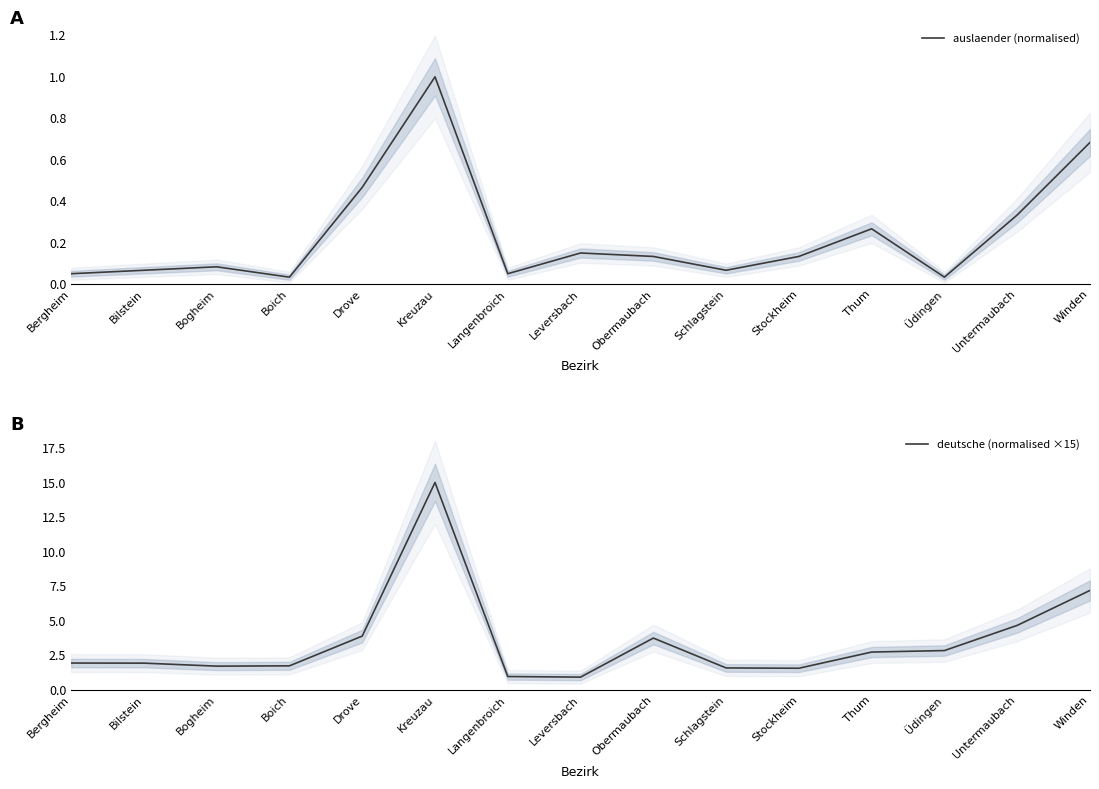

Reading right to left, list all the values displayed in this chart.

auslaender (normalised): Winden=0.7	Untermaubach=0.3	Üdingen=0.0	Thum=0.3	Stockheim=0.1	Schlagstein=0.1	Obermaubach=0.1	Leversbach=0.1	Langenbroich=0.1	Kreuzau=1.0	Drove=0.5	Boich=0.0	Bogheim=0.1	Bilstein=0.1	Bergheim=0.1
deutsche (normalised ×15): Winden=7.2	Untermaubach=4.7	Üdingen=2.8	Thum=2.7	Stockheim=1.6	Schlagstein=1.6	Obermaubach=3.7	Leversbach=0.9	Langenbroich=1.0	Kreuzau=15.0	Drove=3.9	Boich=1.7	Bogheim=1.7	Bilstein=1.9	Bergheim=1.9